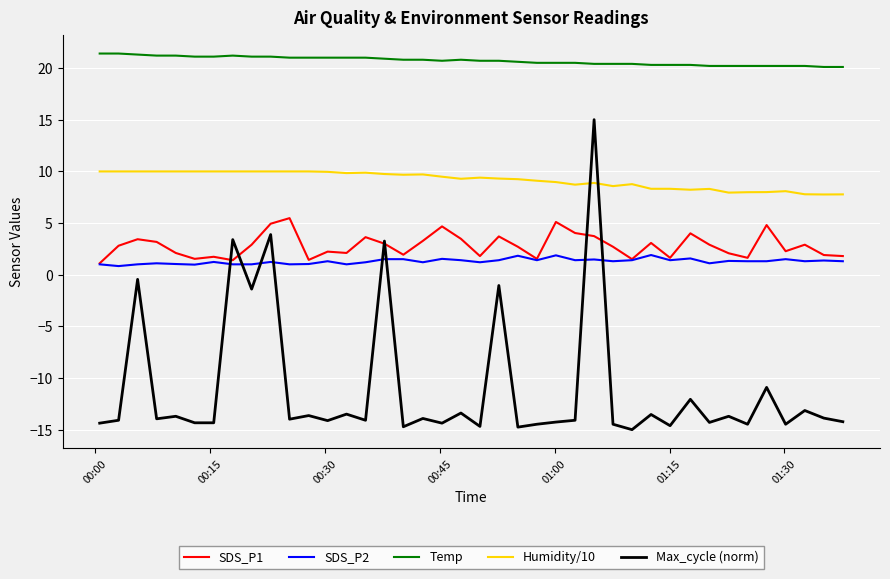

Rank the series by their maximum value, from lowest to highest.

SDS_P2, SDS_P1, Humidity/10, Max_cycle (norm), Temp